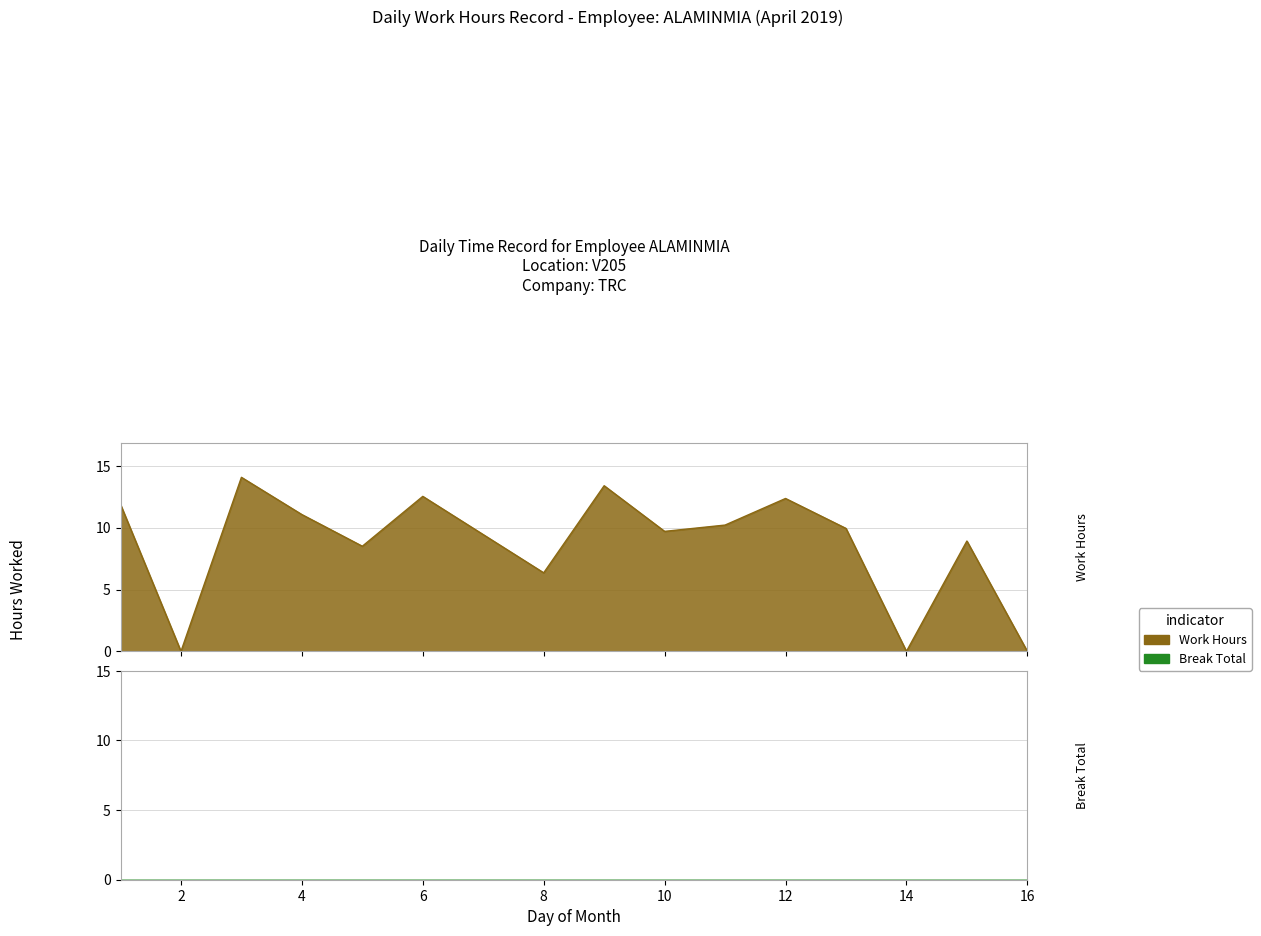

What is the difference between the values at 4 and 15?

2.1